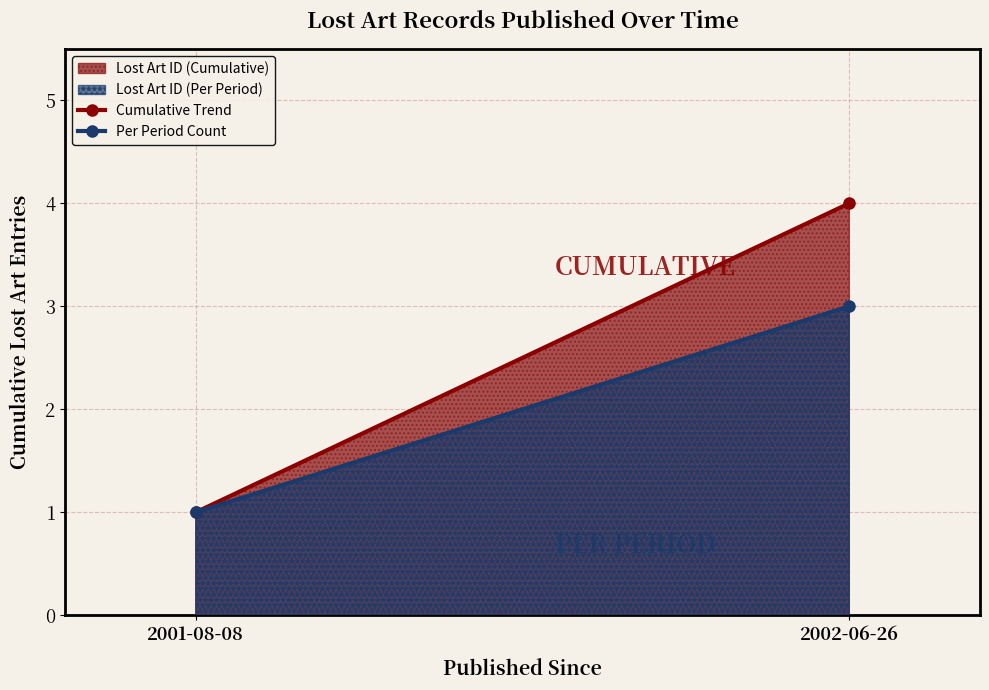

True or false: Lost Art ID (Cumulative) has a value of 1 at 2001-08-08.

True